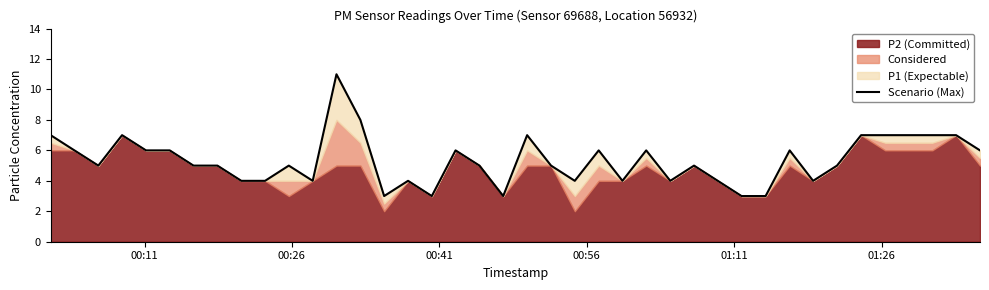

What is the value of the 7th point from the left?

5